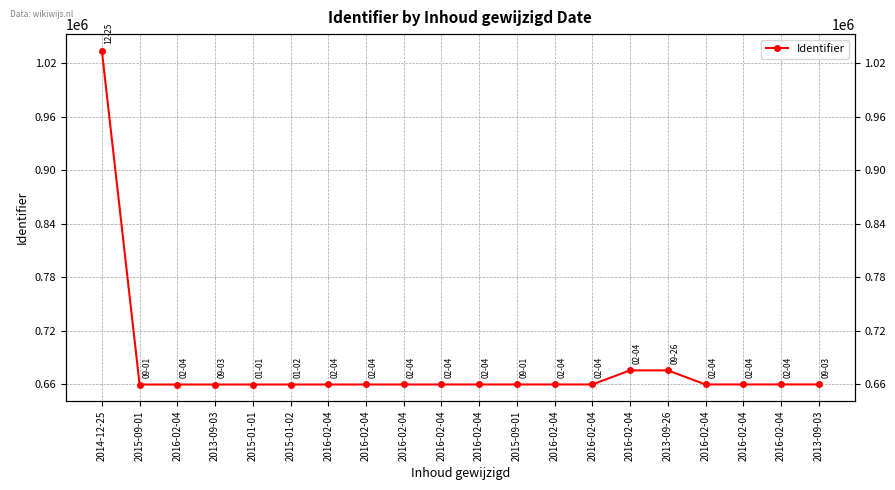

Which label corresponds to the largest value in the chart?

2014-12-25